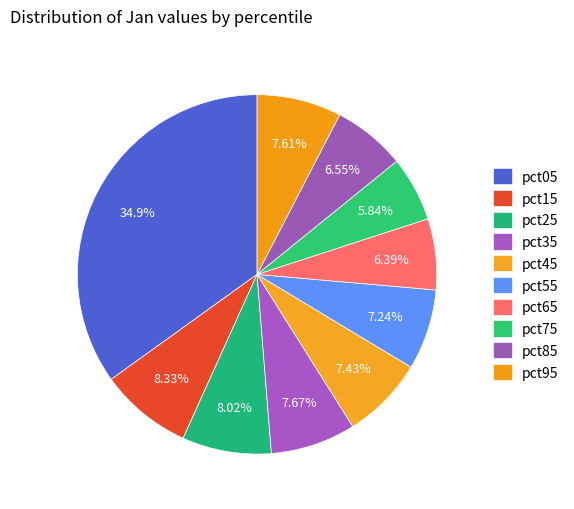

Rank the categories by value from lowest to highest.

pct75, pct65, pct85, pct55, pct45, pct95, pct35, pct25, pct15, pct05